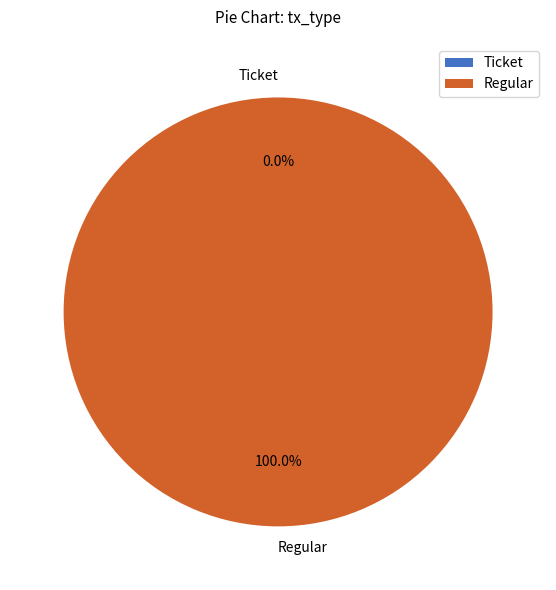

Is there any slice that represents more than half of the pie?

Yes